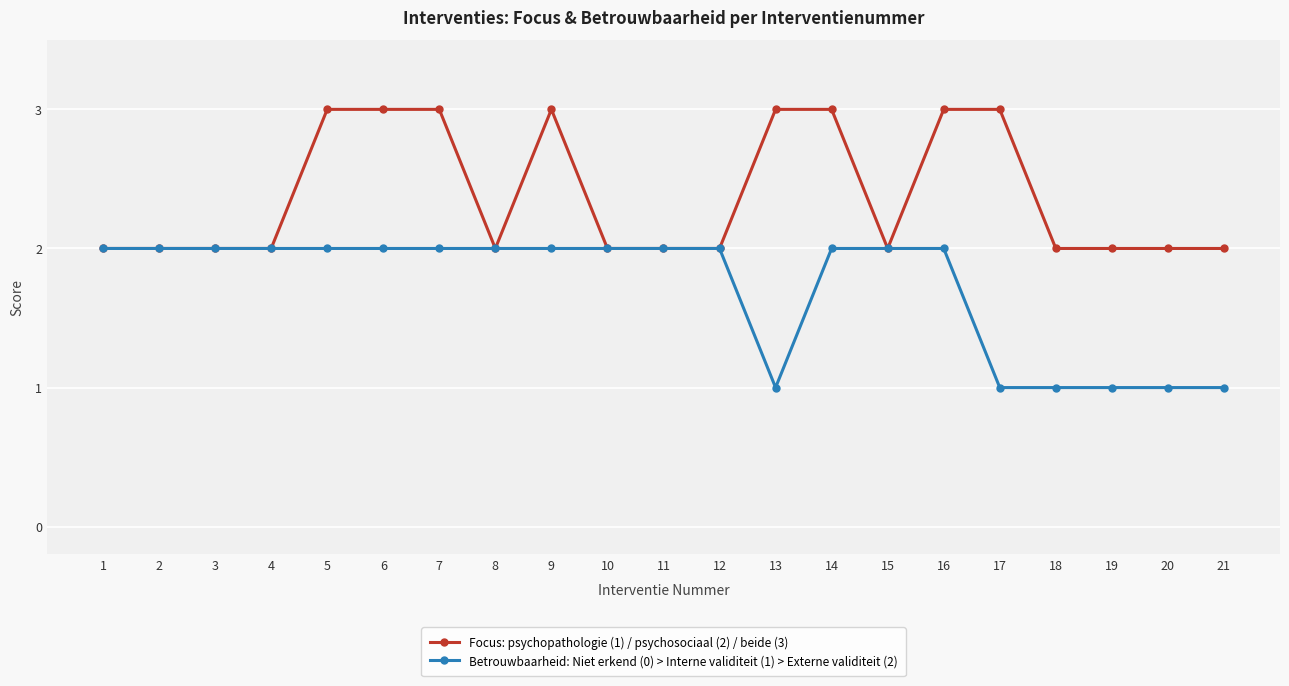

What is the minimum value shown in the chart?

1